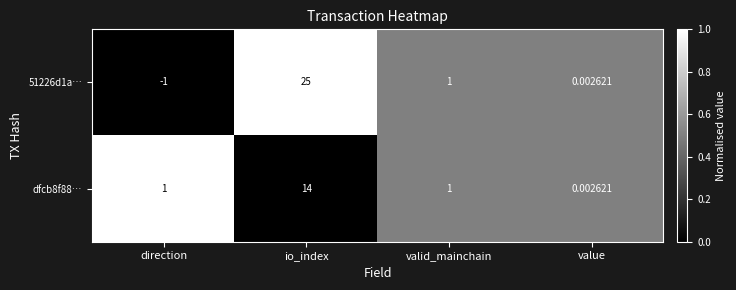

Which series has the widest spread of values?

51226d1a…